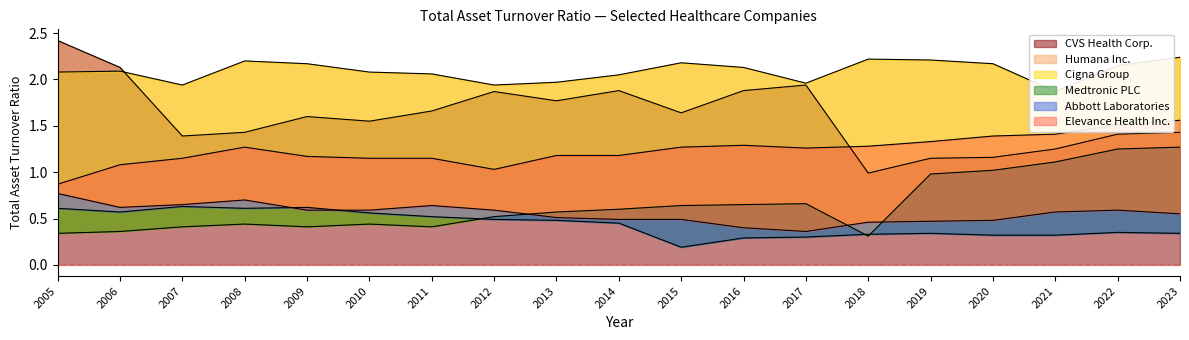

What is the sum of all CVS Health Corp. values?

30.6